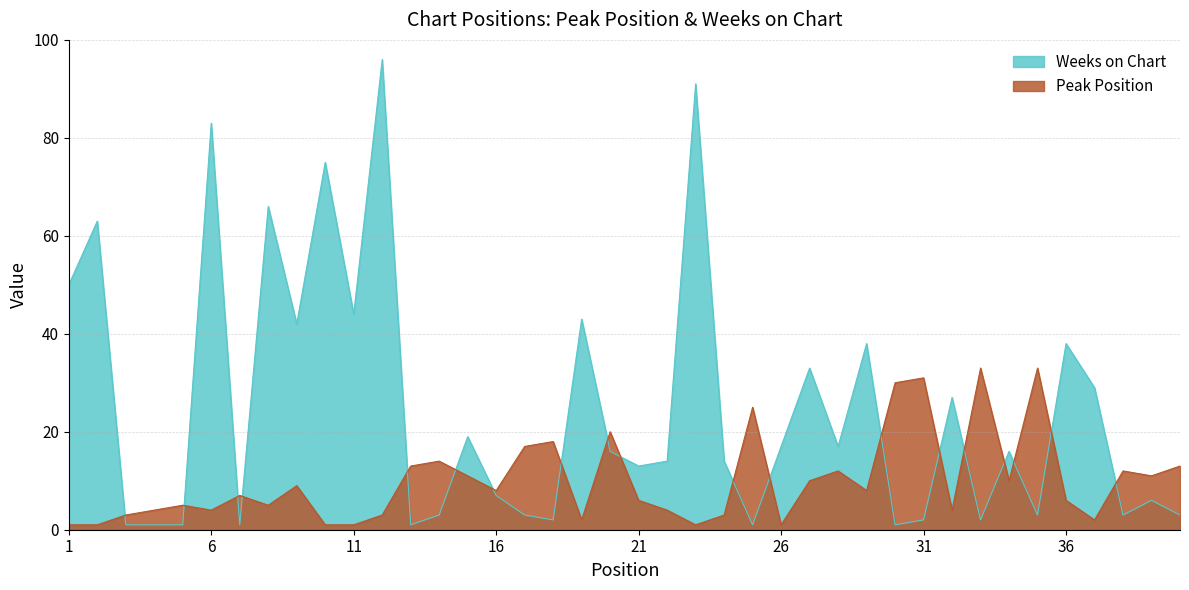

List the series in order of their peak value, highest first.

Weeks on Chart, Peak Position